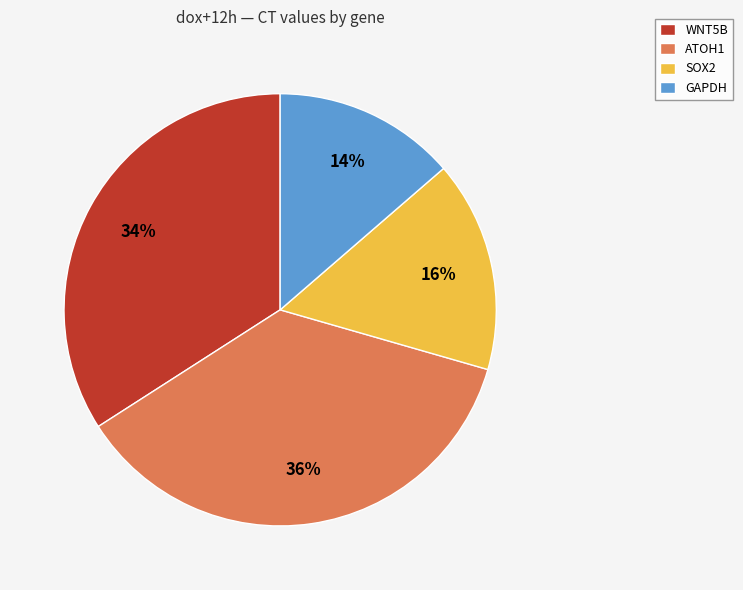

Which slice is the smallest?

GAPDH